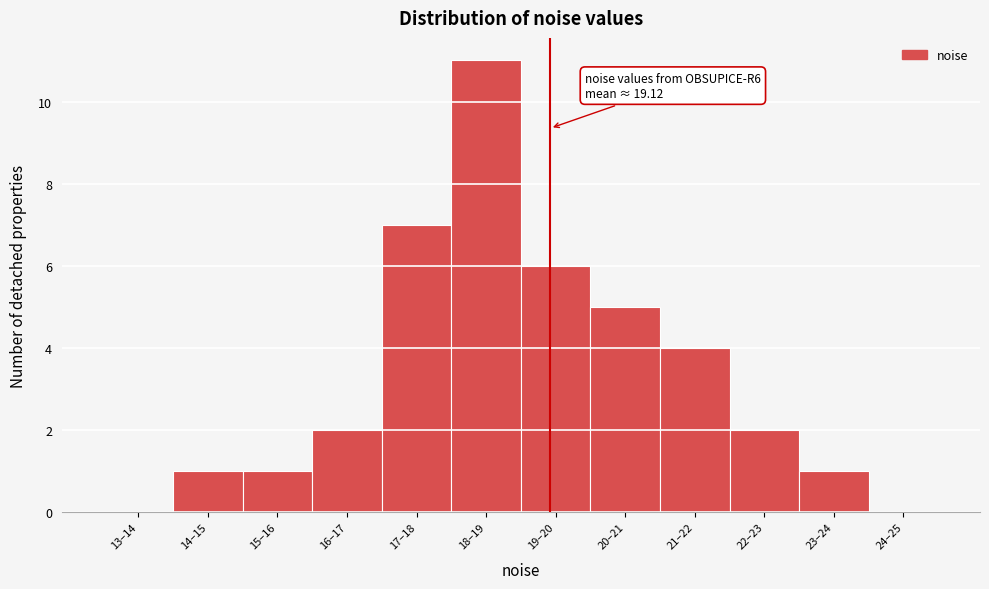

Reading left to right, what are all the values shown in this chart?

13–14=0	14–15=1	15–16=1	16–17=2	17–18=7	18–19=11	19–20=6	20–21=5	21–22=4	22–23=2	23–24=1	24–25=0